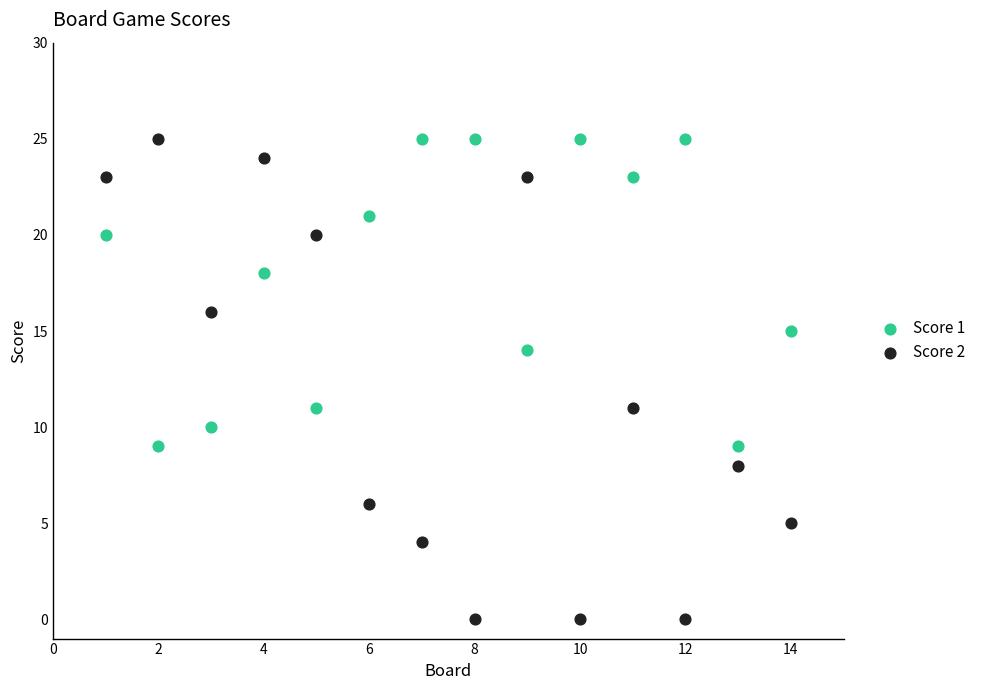

What are all the series names shown in the legend?

Score 1, Score 2